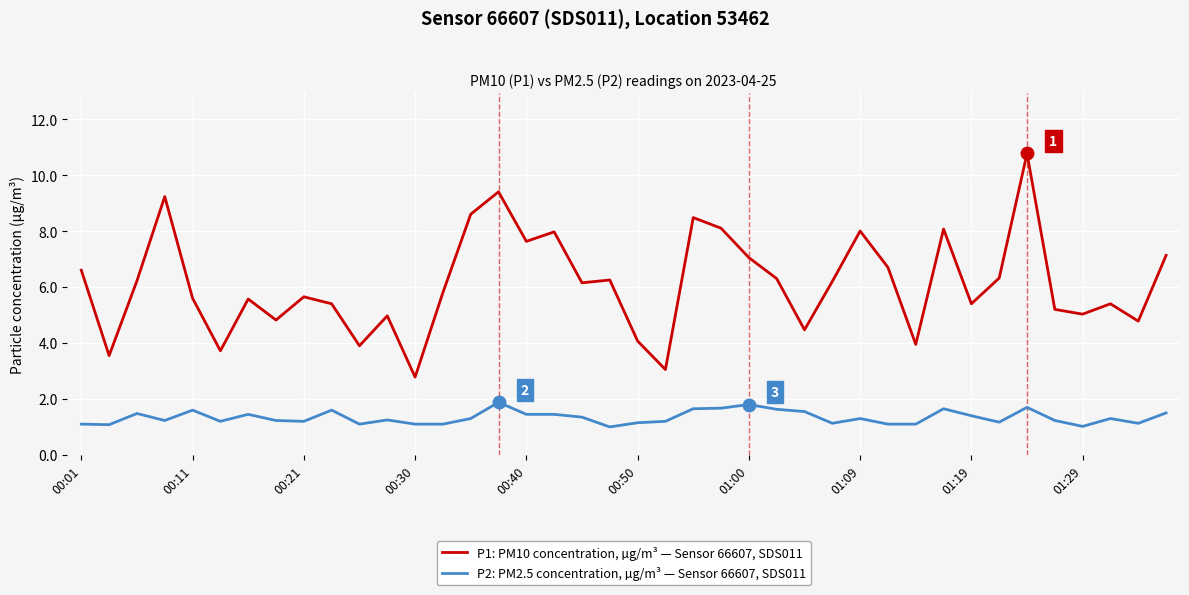

True or false: P1: PM10 concentration, µg/m³ — Sensor 66607, SDS011 has more than 0 points higher than both neighbors.

True